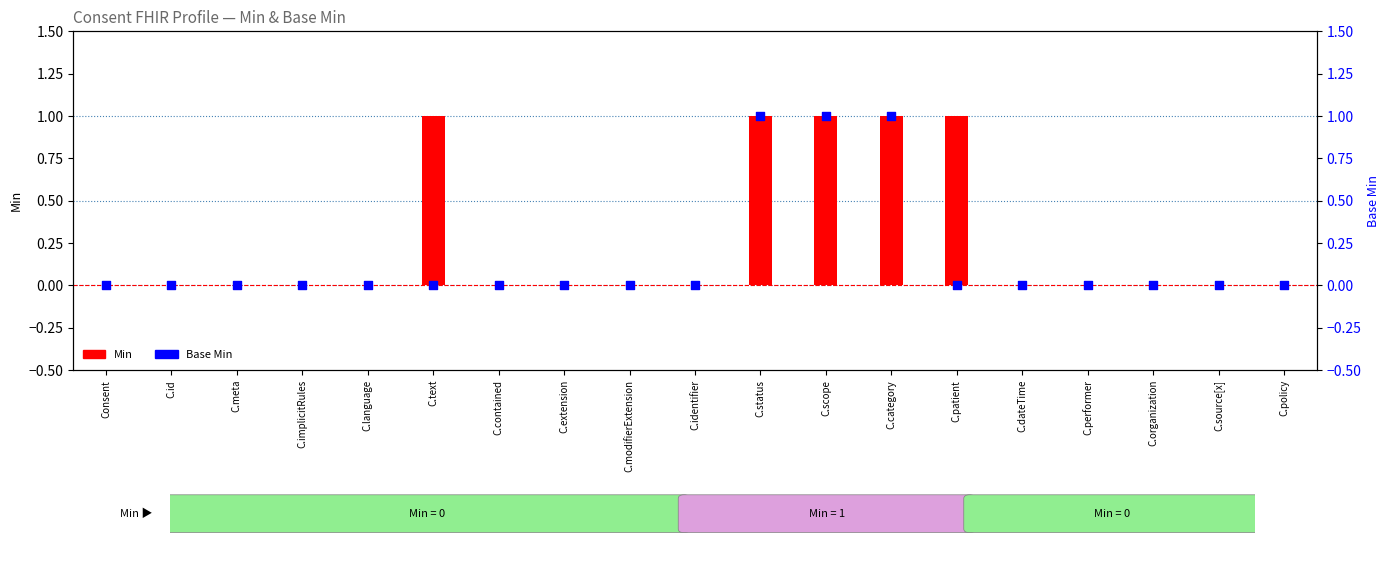

What is the total value across all series at C.status?

2